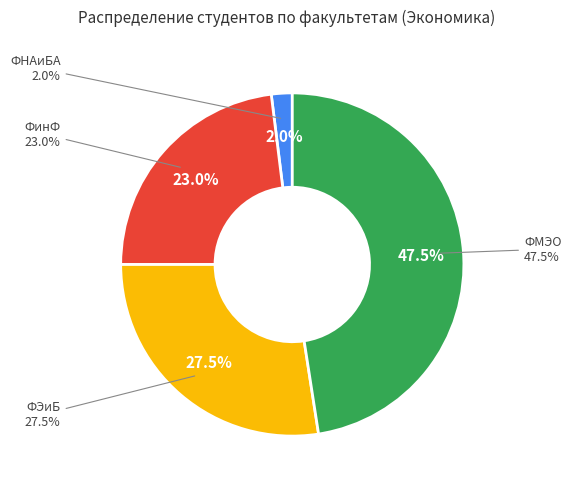

To the nearest percent, what is the difference between the ФМЭО and ФЭиБ slice percentages?

20%